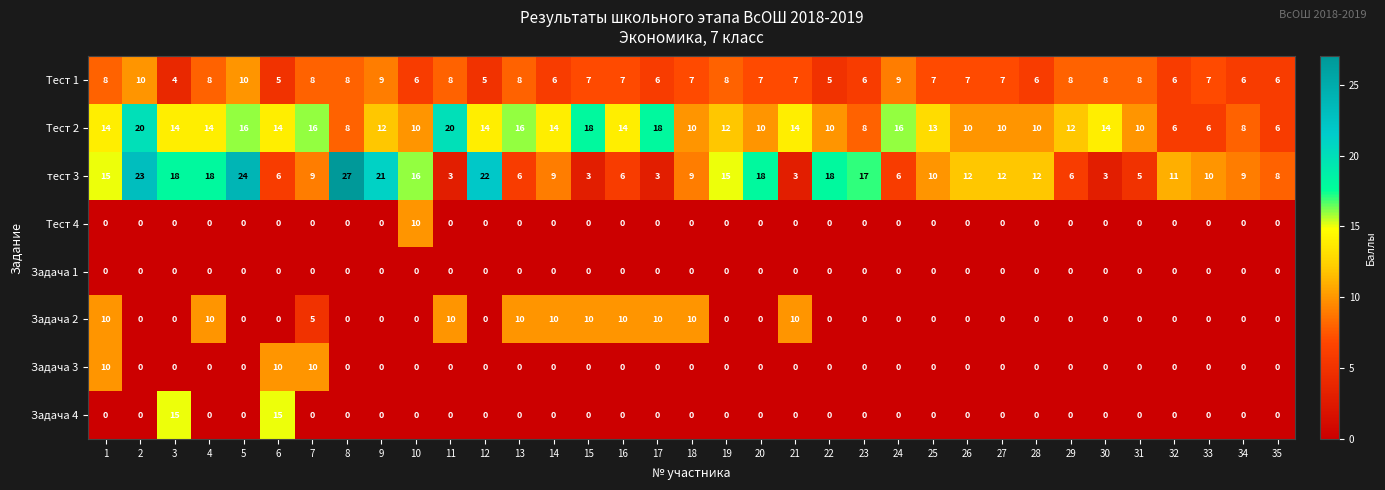

Which series has the largest total across all categories?

Тест 2